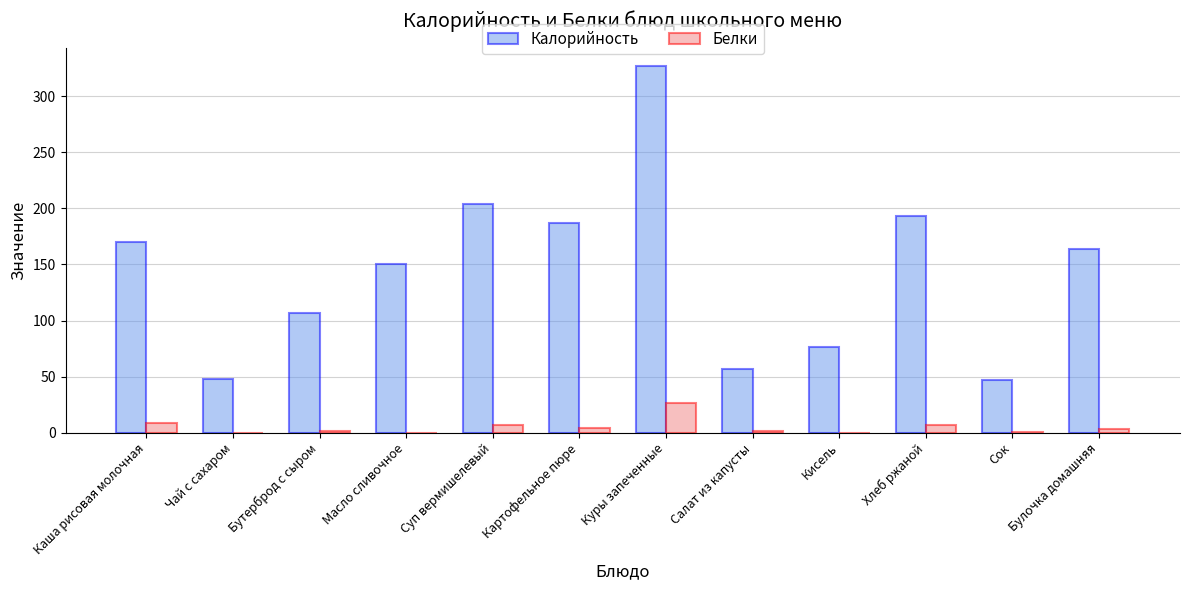

What is the average value of the Белки series?

4.9